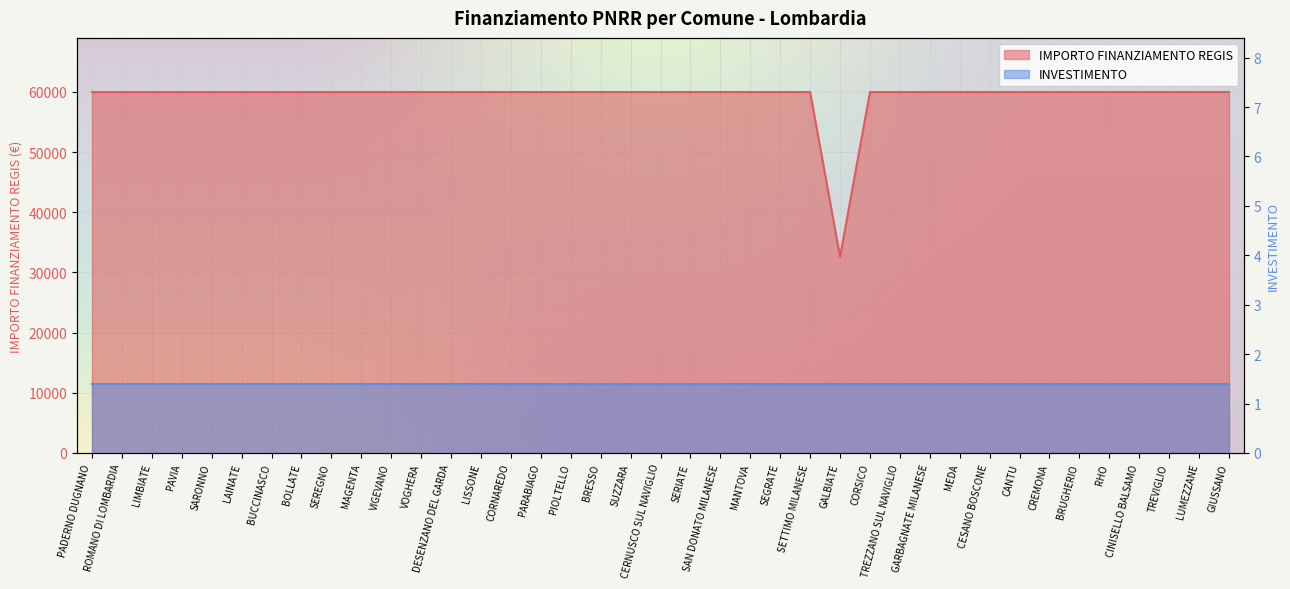

Approximately how many times larger is the value at SERIATE compared to CERNUSCO SUL NAVIGLIO?

1.0